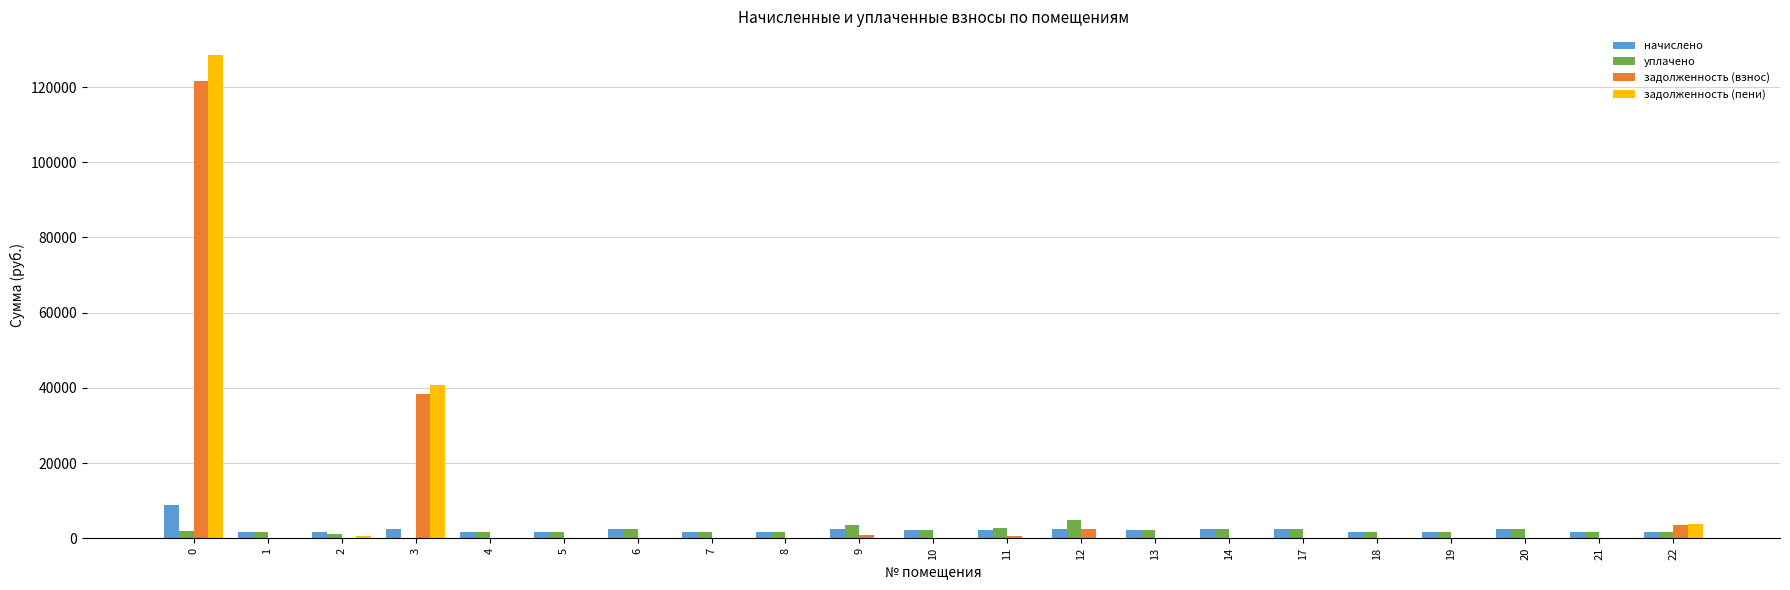

Is it true that задолженность (взнос) equals 0.0 at 8?

True